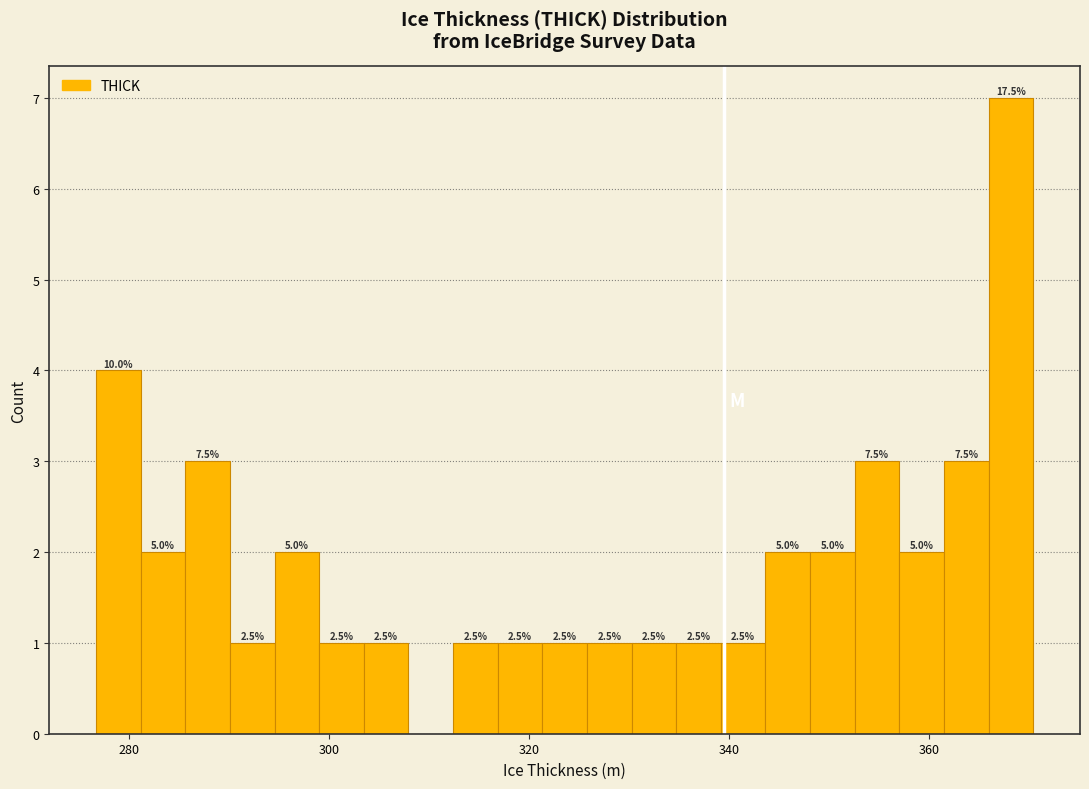

Read against the x-axis, roughly where is the centre of the tallest bar?

368